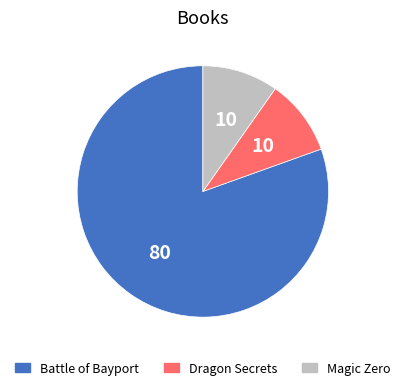

Is it true that Dragon Secrets is 1% of the pie?

False